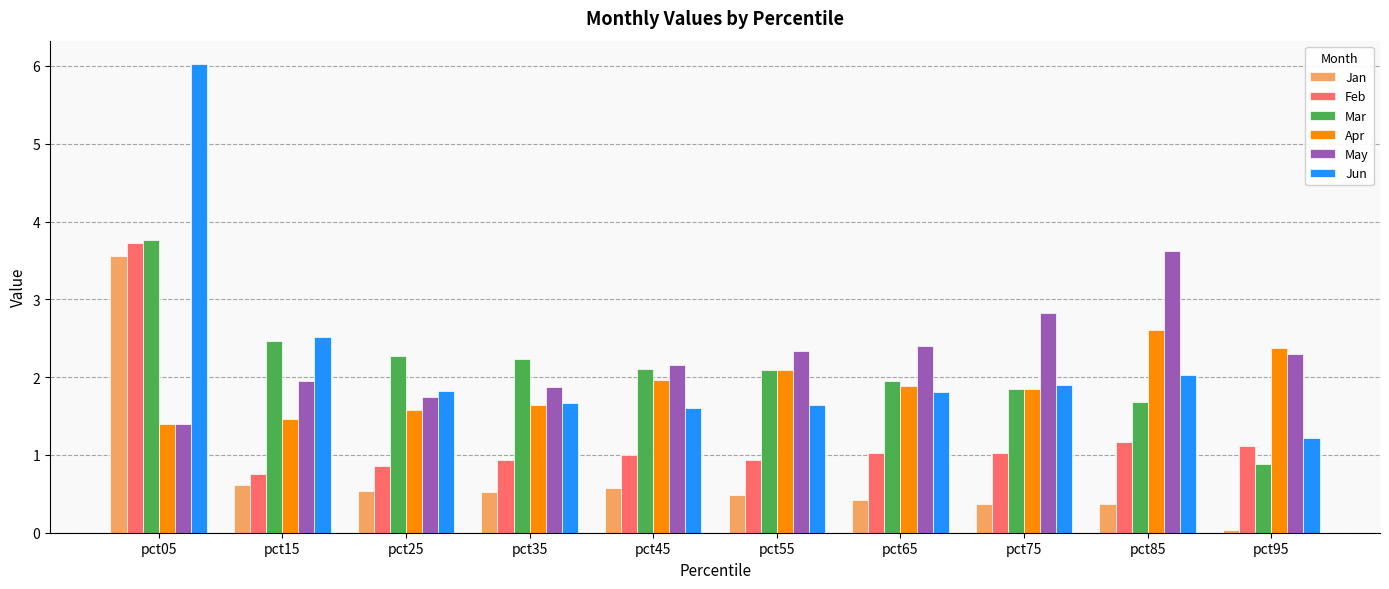

Which series has the largest range (max minus min)?

Jun